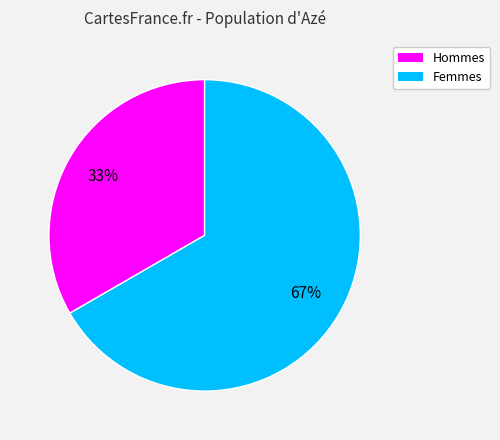

Does any single category account for the majority?

Yes